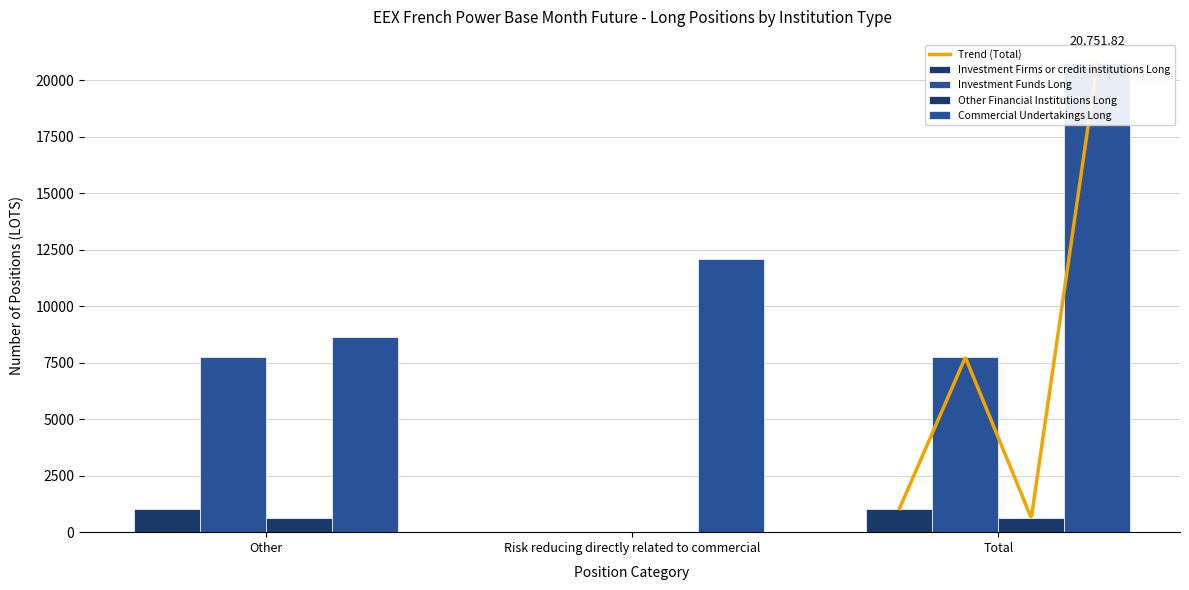

How many data points does each series have?

3